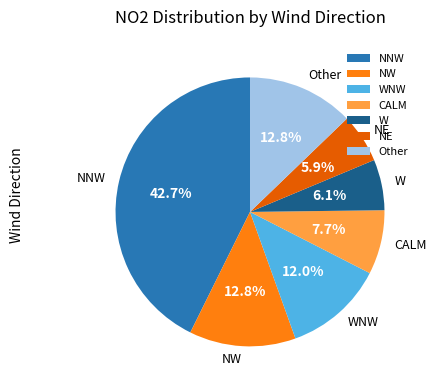

What portion of the pie excludes NE?

94.1%